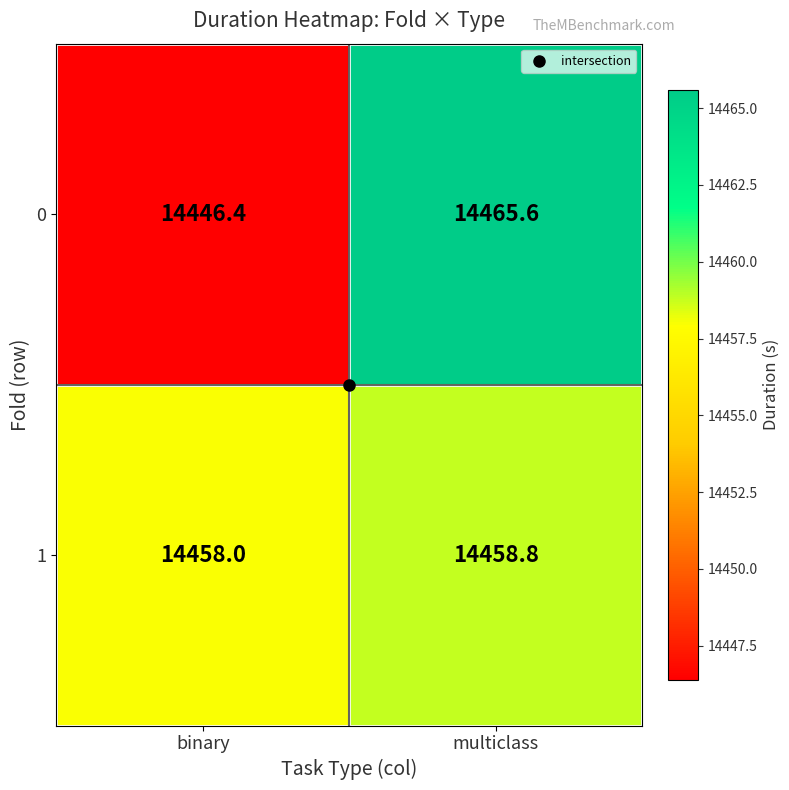

True or false: 1 has a value of 24133.0 at binary.

False